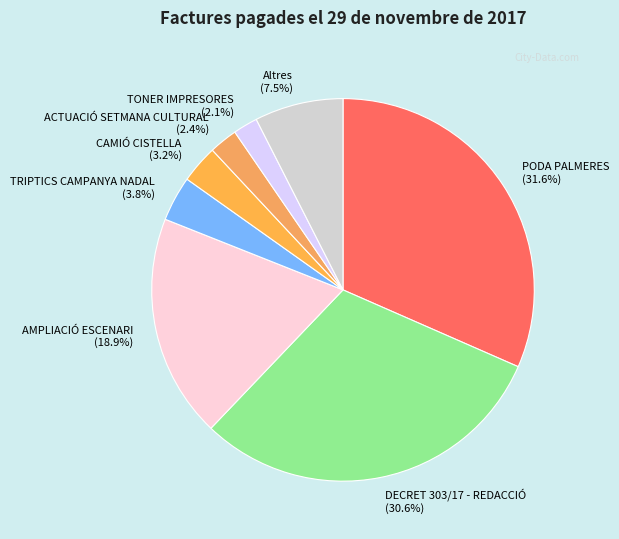

How many slices are in this pie chart?

8